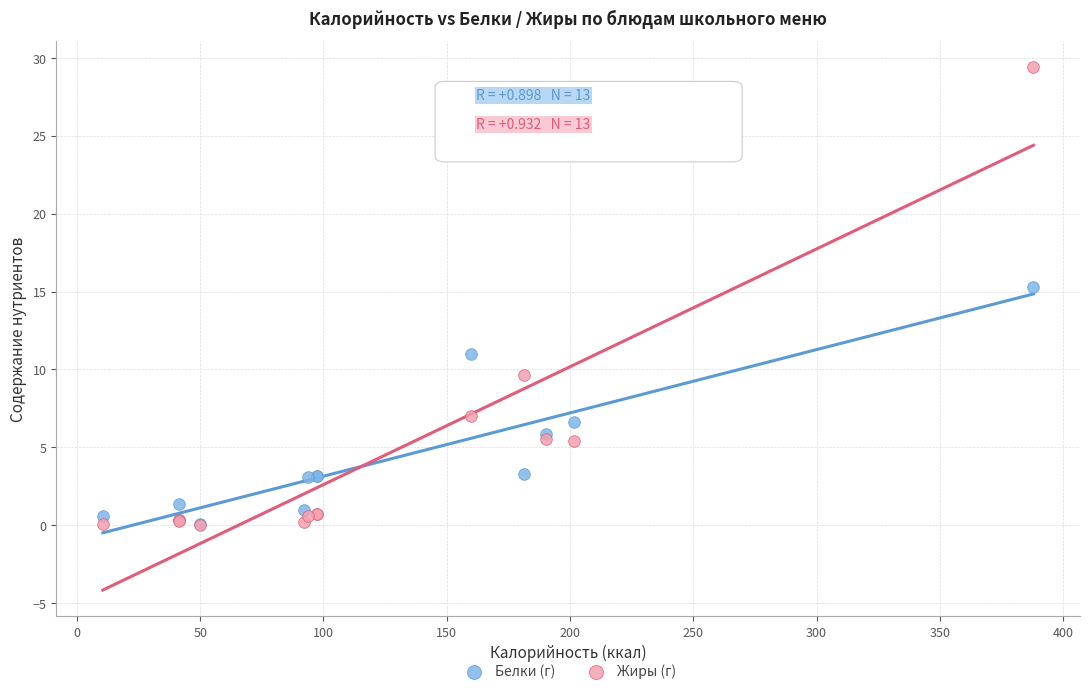

What are all the series names shown in the legend?

Белки (г), Жиры (г)